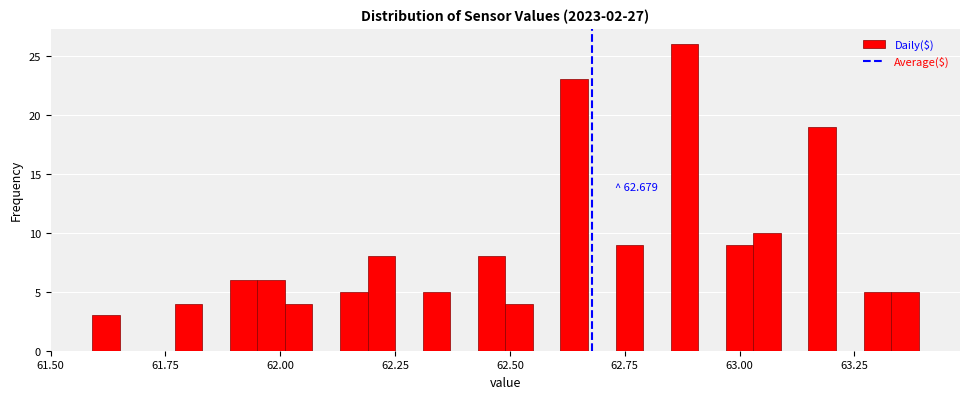

Read against the x-axis, roughly where is the centre of the tallest bar?

62.90